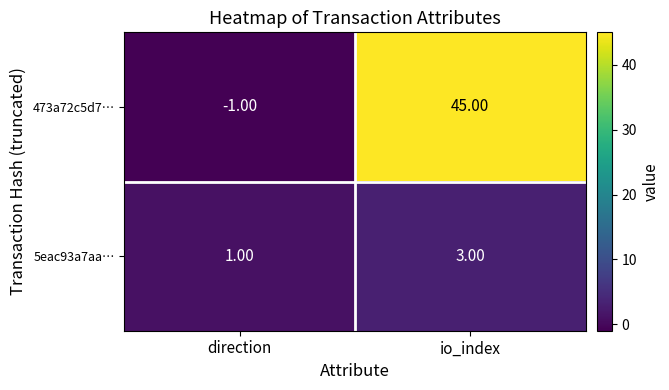

What is the difference between the 473a72c5d7… values at direction and io_index?

46